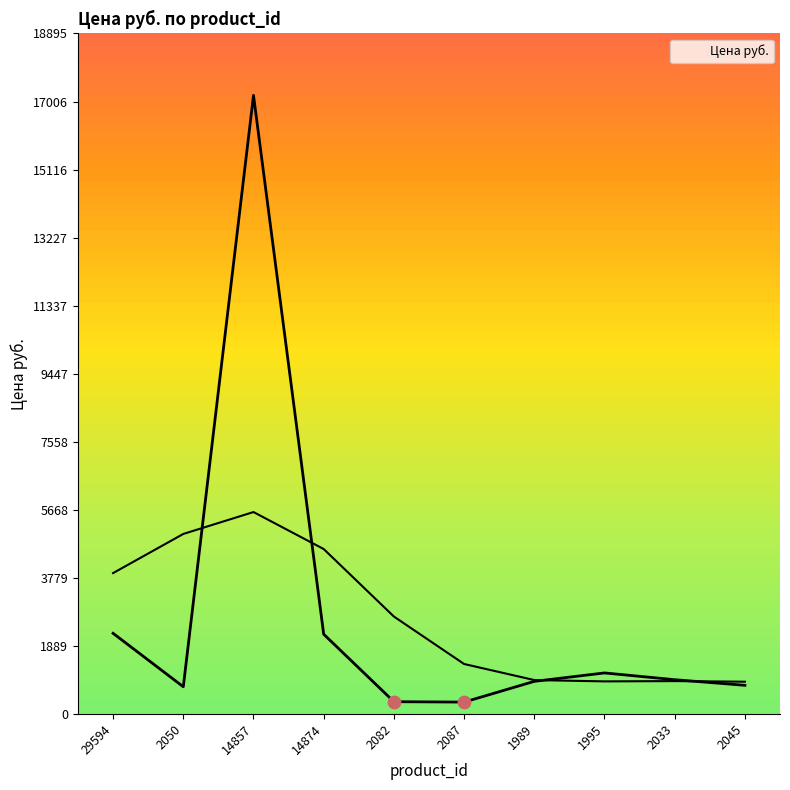

Between 2082 and 29594, which is larger?

29594